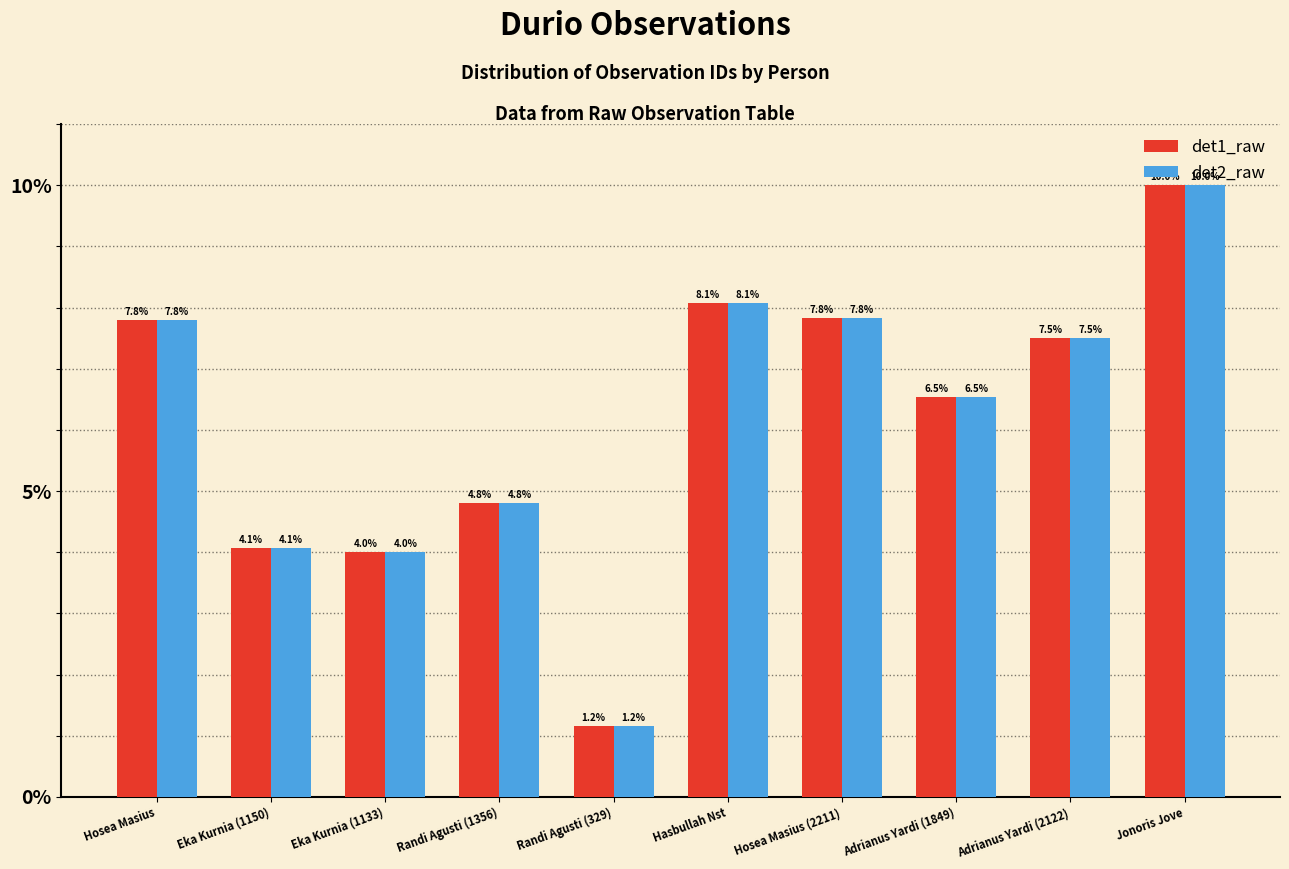

What value does the det1_raw series have at Adrianus Yardi (1849)?

6.5